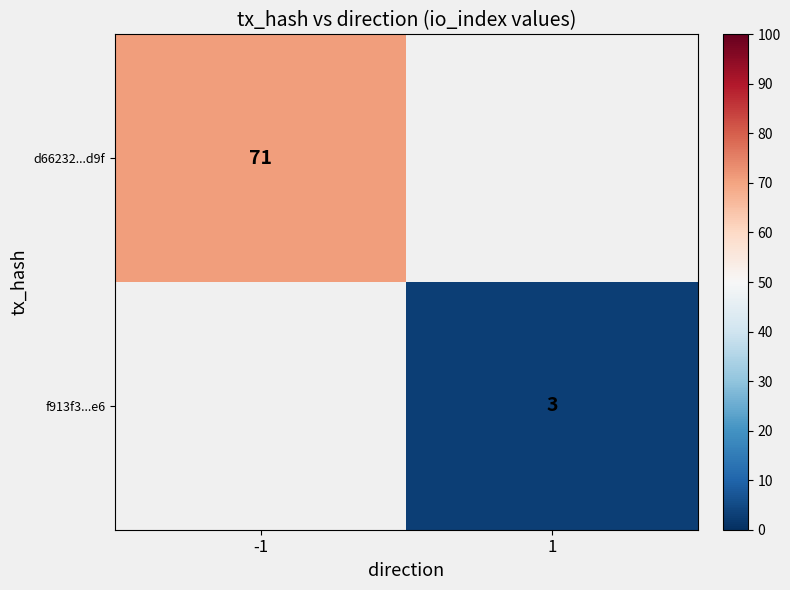

What is the minimum value shown in the chart?

3.0